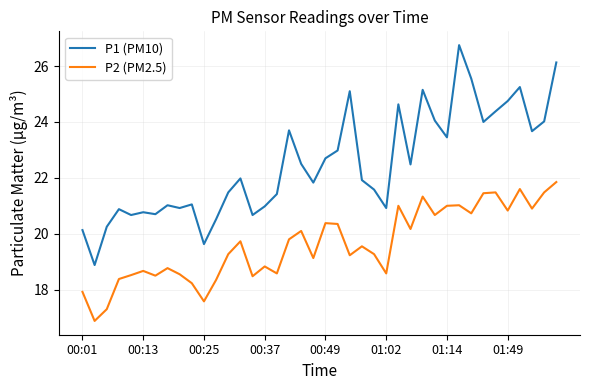

Which series has the largest total across all categories?

P1 (PM10)